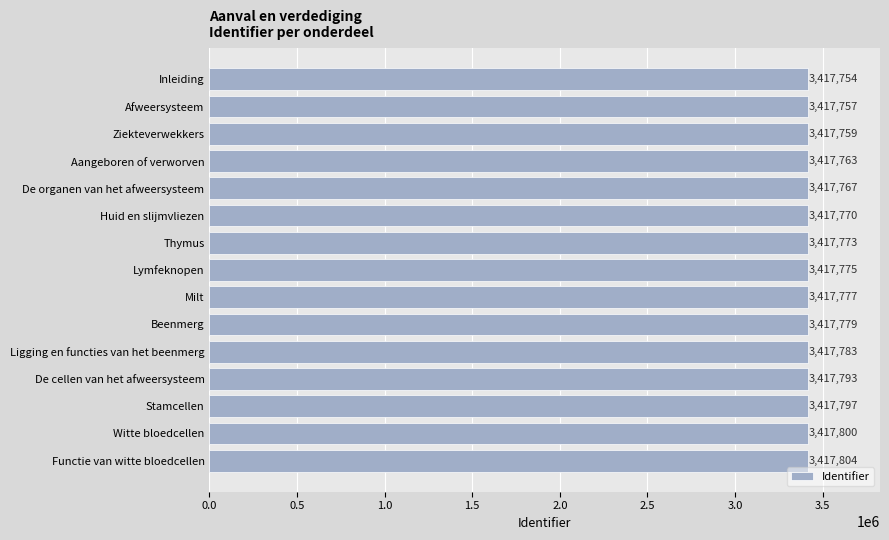

Between Witte bloedcellen and Milt, which is larger?

Witte bloedcellen